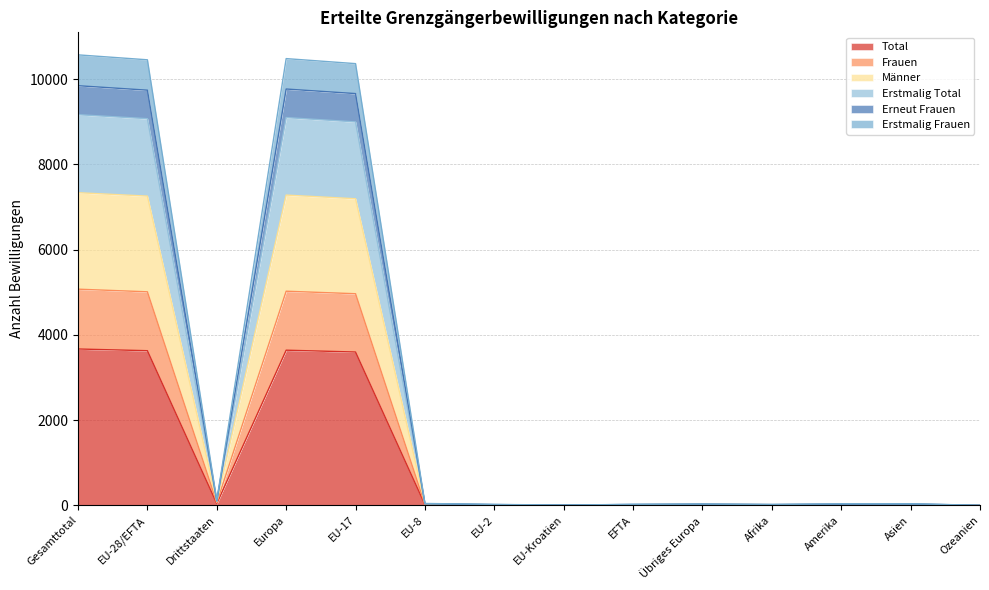

True or false: Total has a value of 935 at Gesamttotal.

False